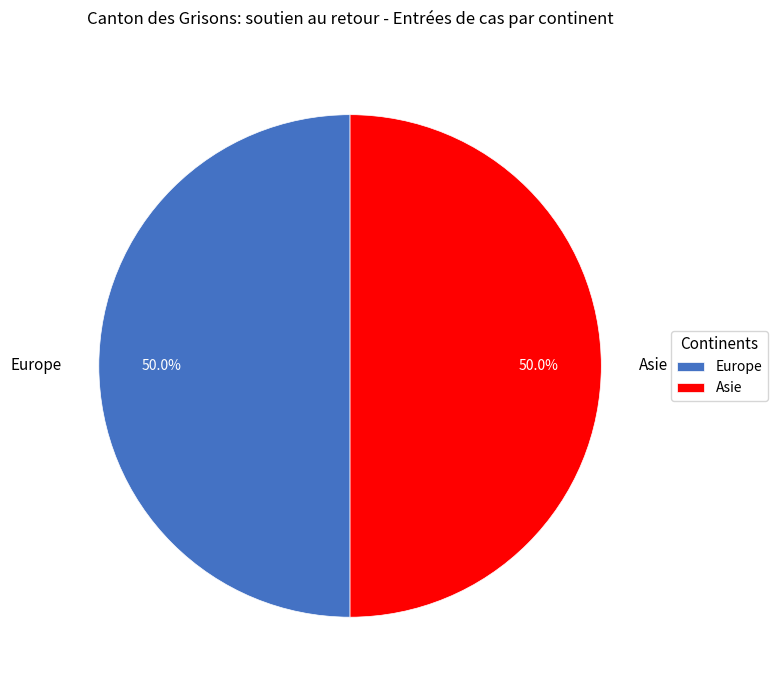

To the nearest percent, what is the difference between the largest and smallest slice percentages?

0%